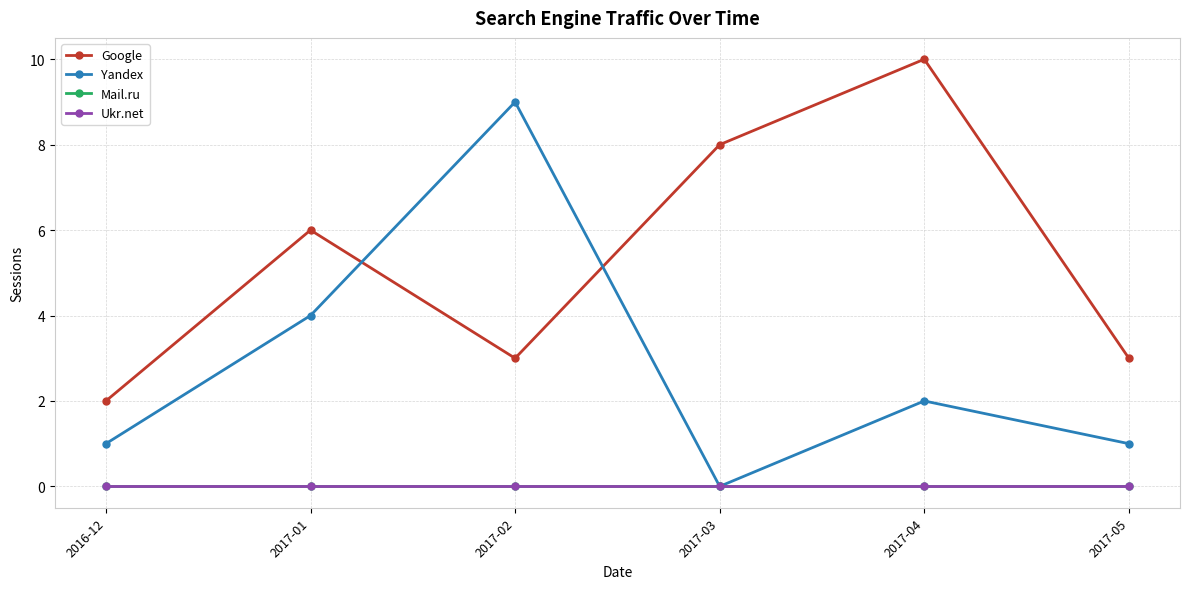

Reading left to right, extract all data points from this chart.

Google: 2016-12=2	2017-01=6	2017-02=3	2017-03=8	2017-04=10	2017-05=3
Yandex: 2016-12=1	2017-01=4	2017-02=9	2017-03=0	2017-04=2	2017-05=1
Mail.ru: 2016-12=0	2017-01=0	2017-02=0	2017-03=0	2017-04=0	2017-05=0
Ukr.net: 2016-12=0	2017-01=0	2017-02=0	2017-03=0	2017-04=0	2017-05=0